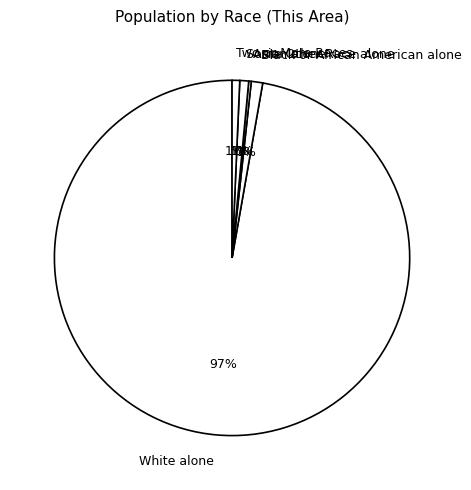

Does Two or More Races account for over 50% of the chart?

No